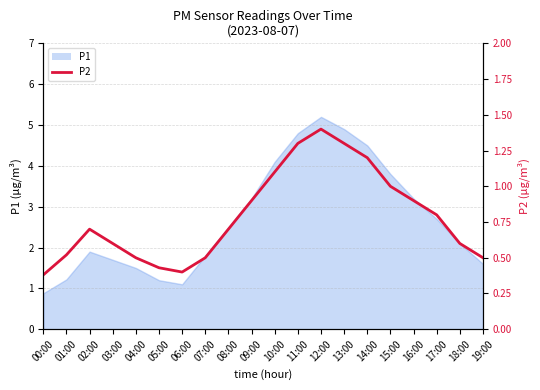

What is the label of the 19th point from the right?

01:00